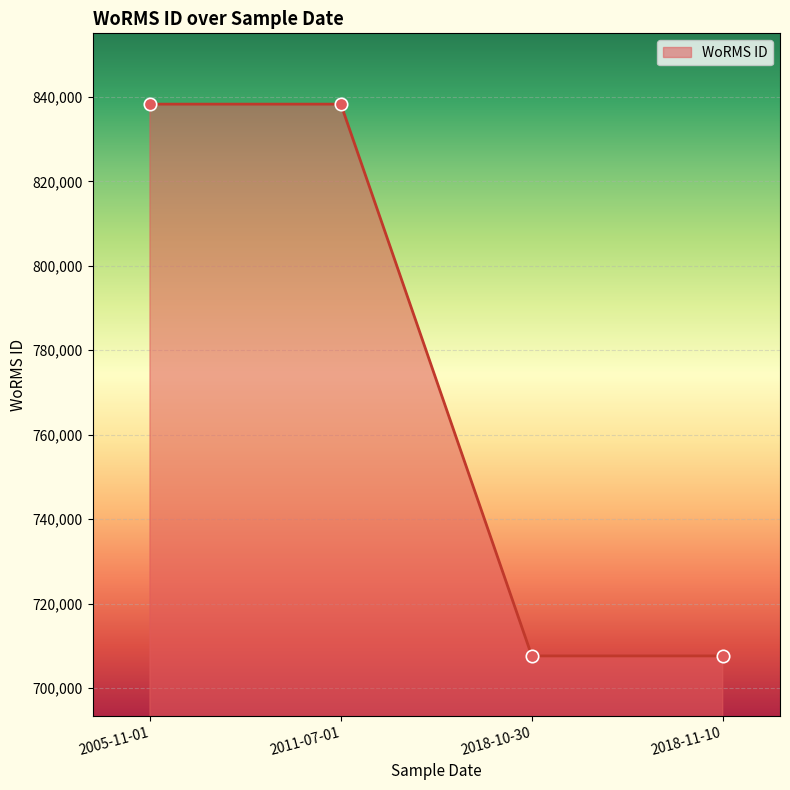

What is the ratio of the value at 2005-11-01 to the value at 2018-11-10?

1.2